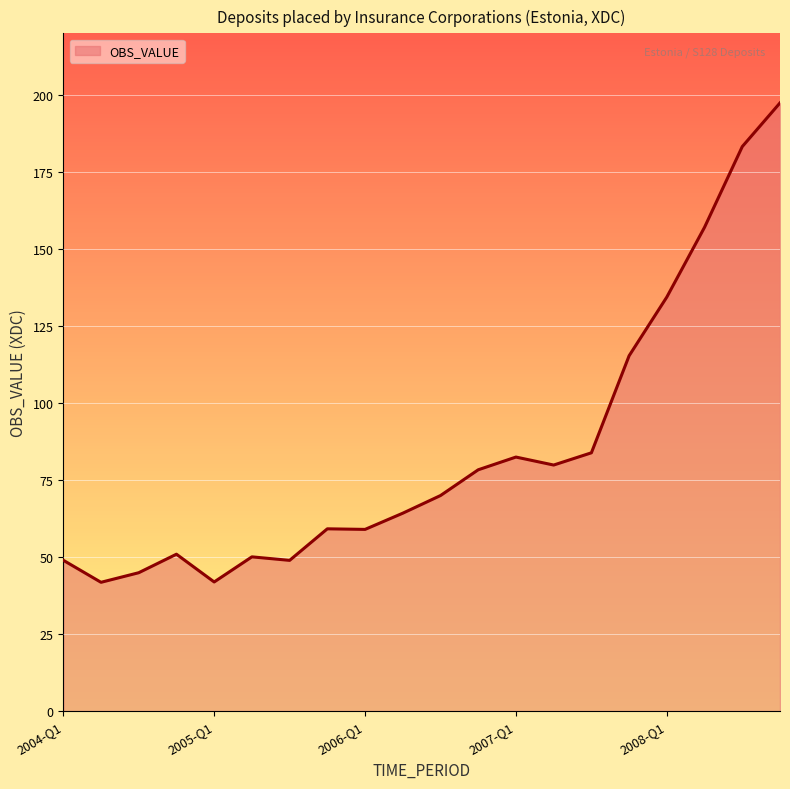

What is the smallest value displayed?

41.8